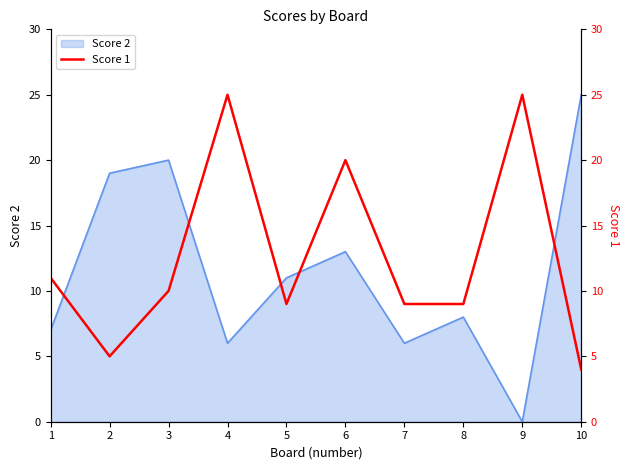

How many interior local valleys (lower than both neighbors) does the data have?

2